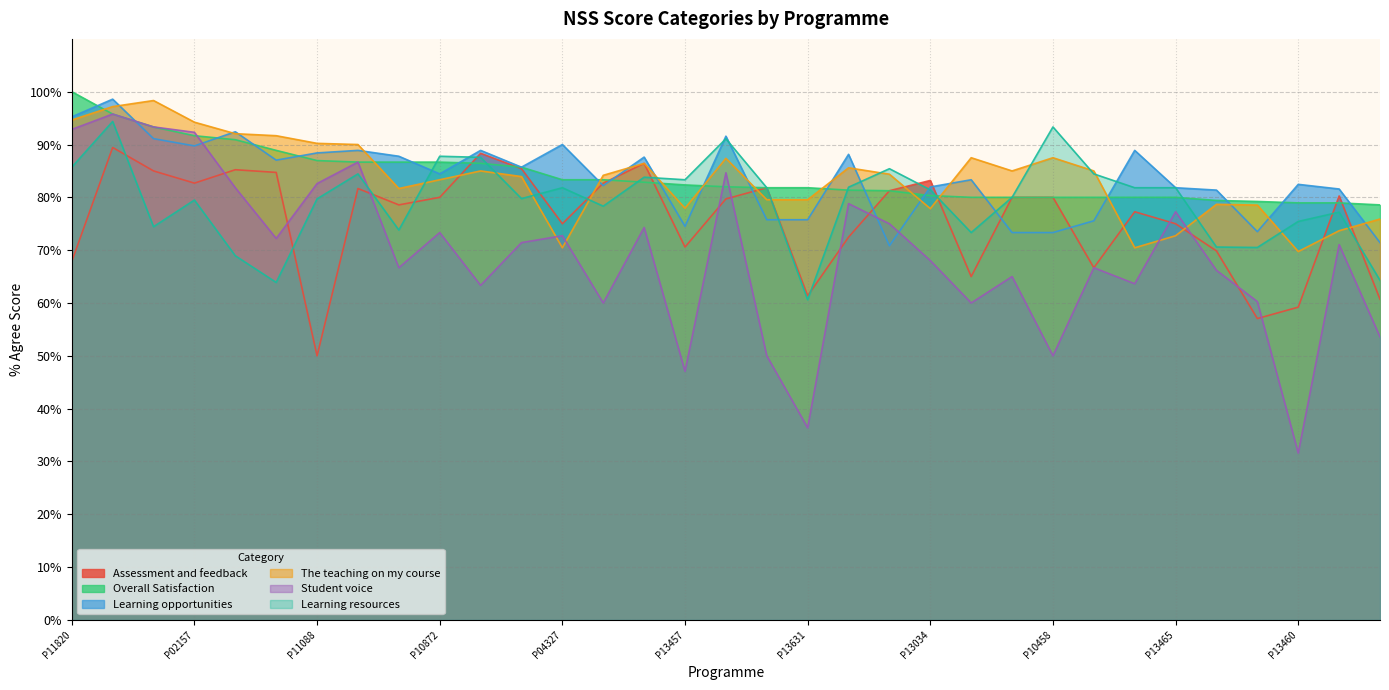

True or false: Student voice and Learning opportunities intersect in this chart.

True